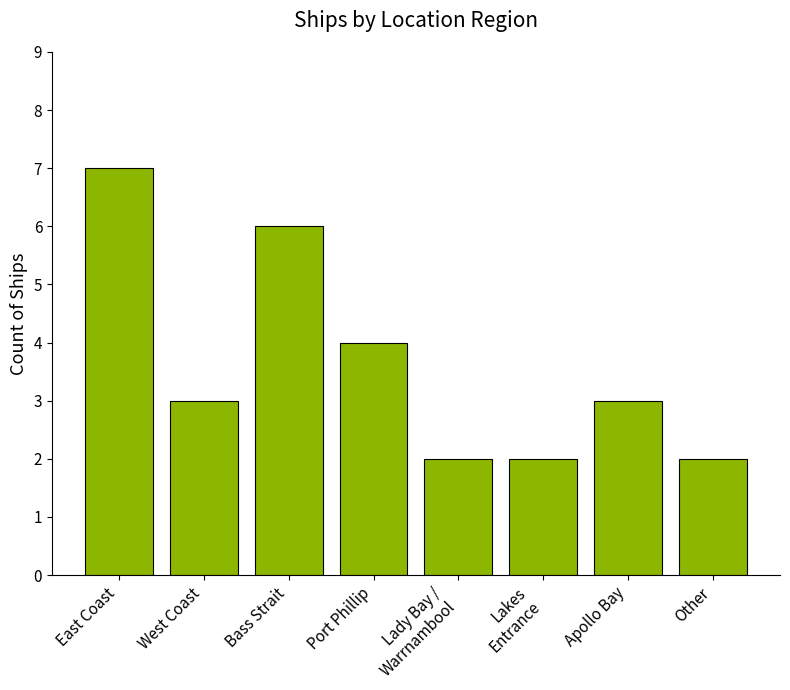

What is the difference between the second highest and minimum values?

4